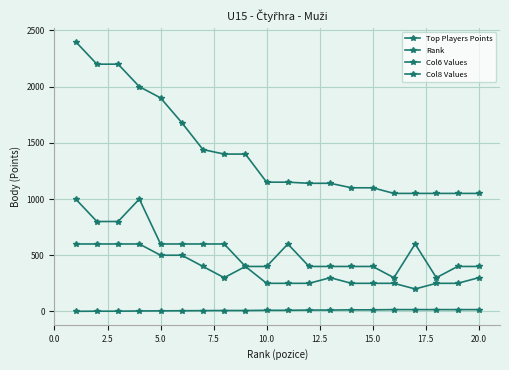

Reading left to right, what are all the values shown in this chart?

Top Players Points: 2400	2200	2200	2000	1900	1680	1440	1400	1400	1150	1150	1140	1140	1100	1100	1050	1050	1050	1050	1050
Rank: 1	2	2	4	5	6	7	8	8	10	10	12	12	14	14	16	16	16	16	16
Col6 Values: 1000	800	800	1000	600	600	600	600	400	400	600	400	400	400	400	300	600	300	400	400
Col8 Values: 600	600	600	600	500	500	400	300	400	250	250	250	300	250	250	250	200	250	250	300